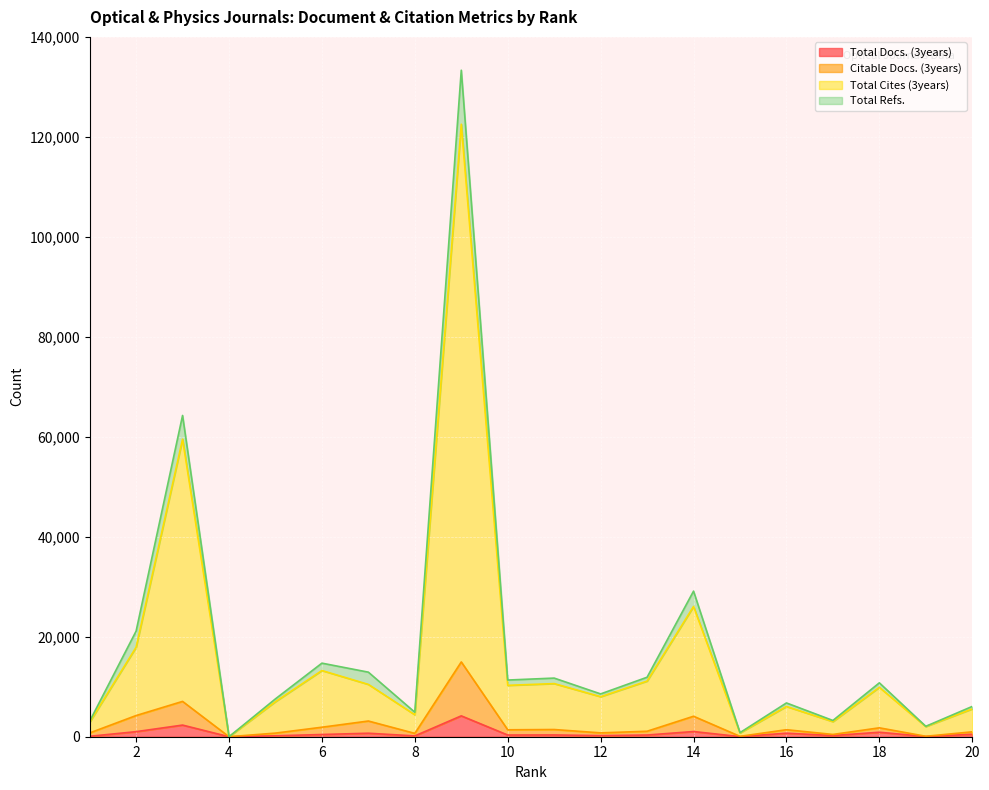

How many values in the Total Docs. (3years) series are below 355?

10